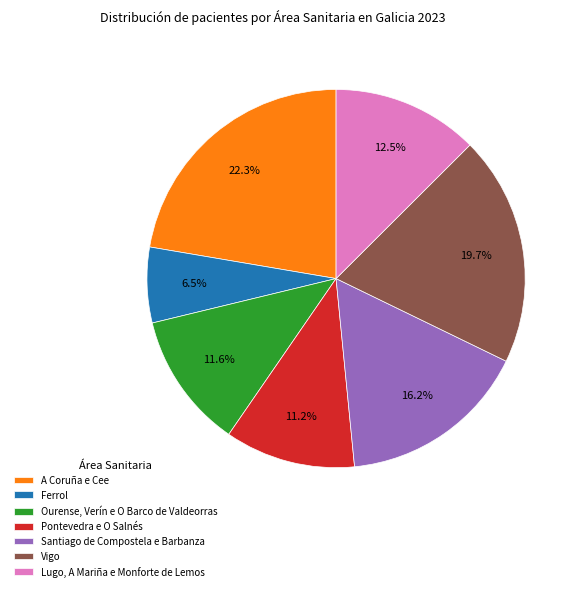

To the nearest percent, what is the average slice percentage?

14%